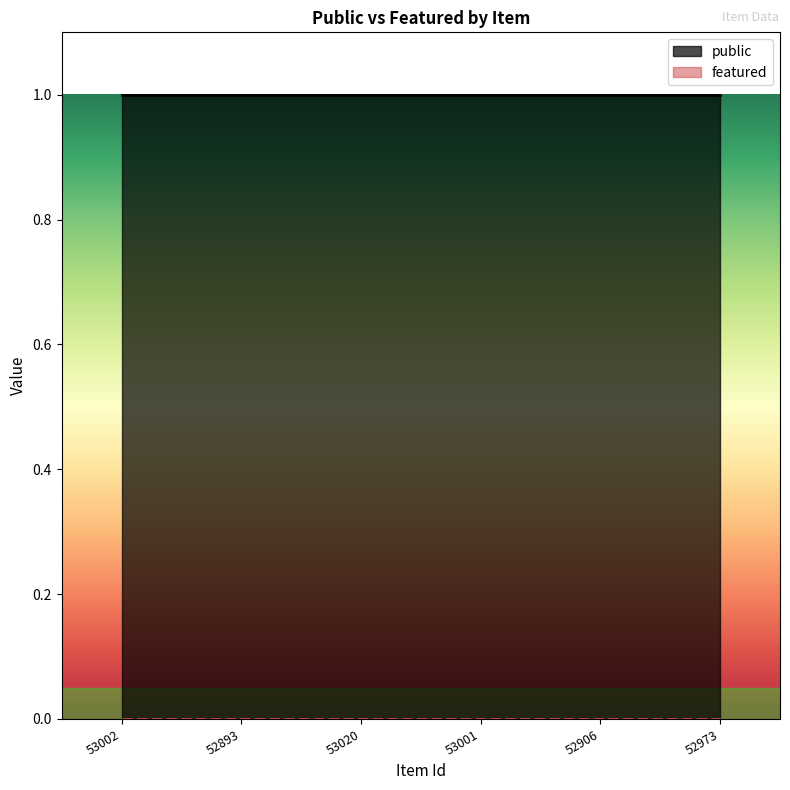

How many lines are shown in the chart?

2